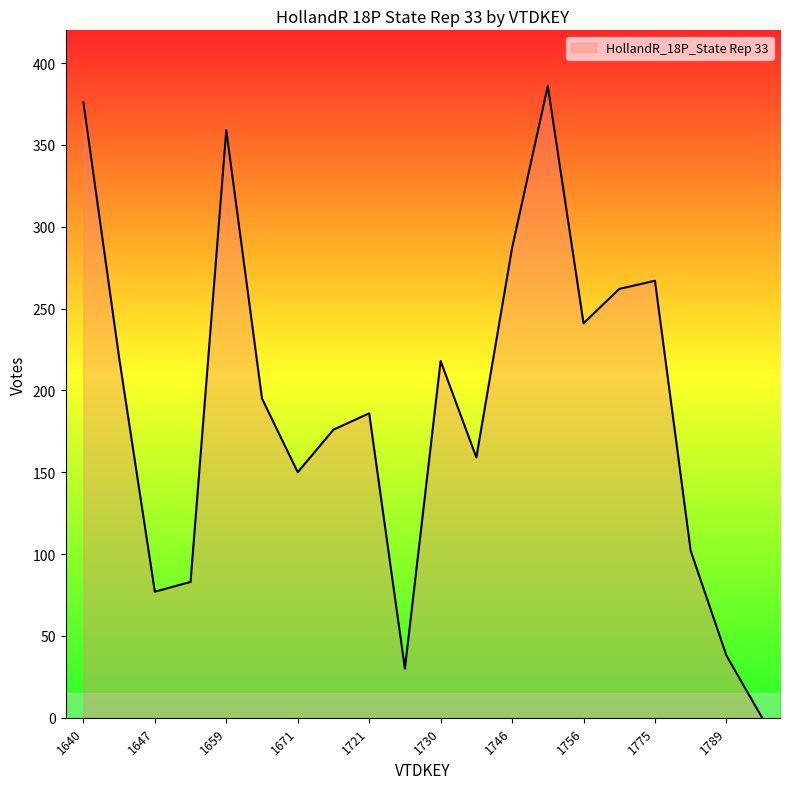

Count the number of data series in this chart.

1